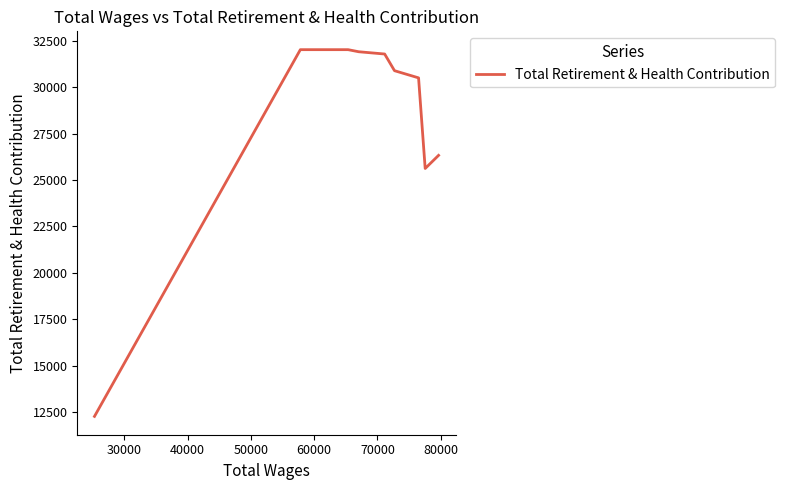

Is this an area chart (filled region under the line)?

No